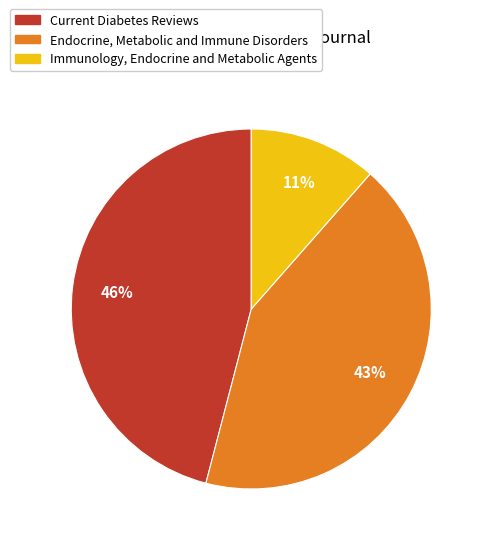

Rank the categories by value from lowest to highest.

Immunology, Endocrine and Metabolic Agents, Endocrine, Metabolic and Immune Disorders, Current Diabetes Reviews